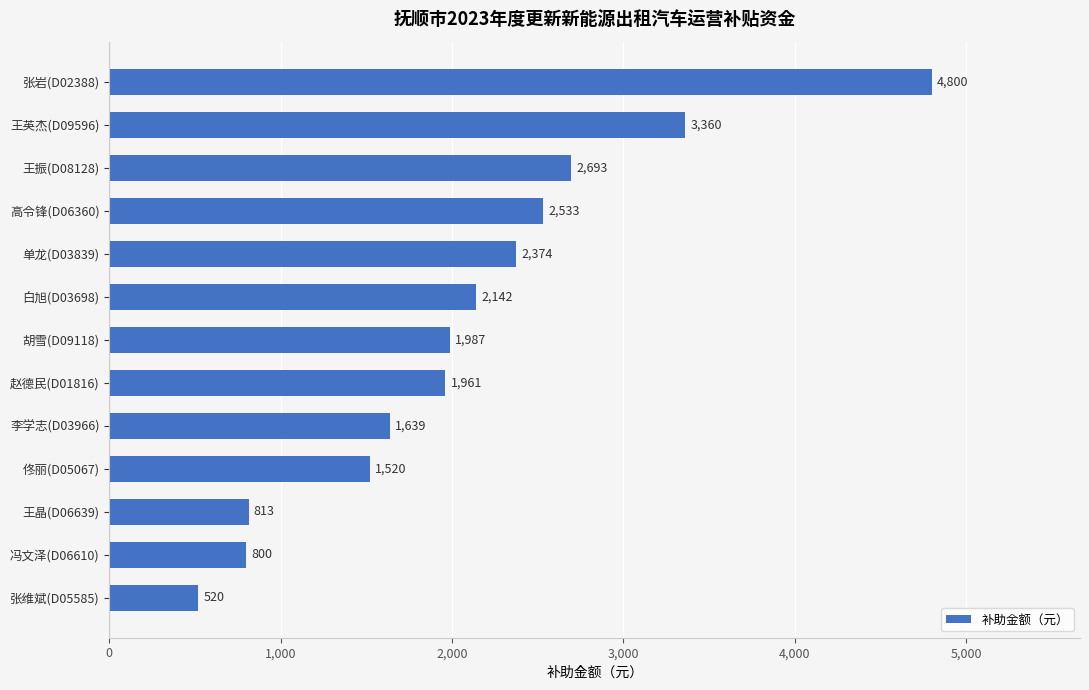

Reading bottom to top, list all the values displayed in this chart.

张维斌(D05585)=520	冯文泽(D06610)=800	王晶(D06639)=813	佟丽(D05067)=1520	李学志(D03966)=1639	赵德民(D01816)=1961	胡雪(D09118)=1987	白旭(D03698)=2142	单龙(D03839)=2374	高令锋(D06360)=2533	王振(D08128)=2693	王英杰(D09596)=3360	张岩(D02388)=4800